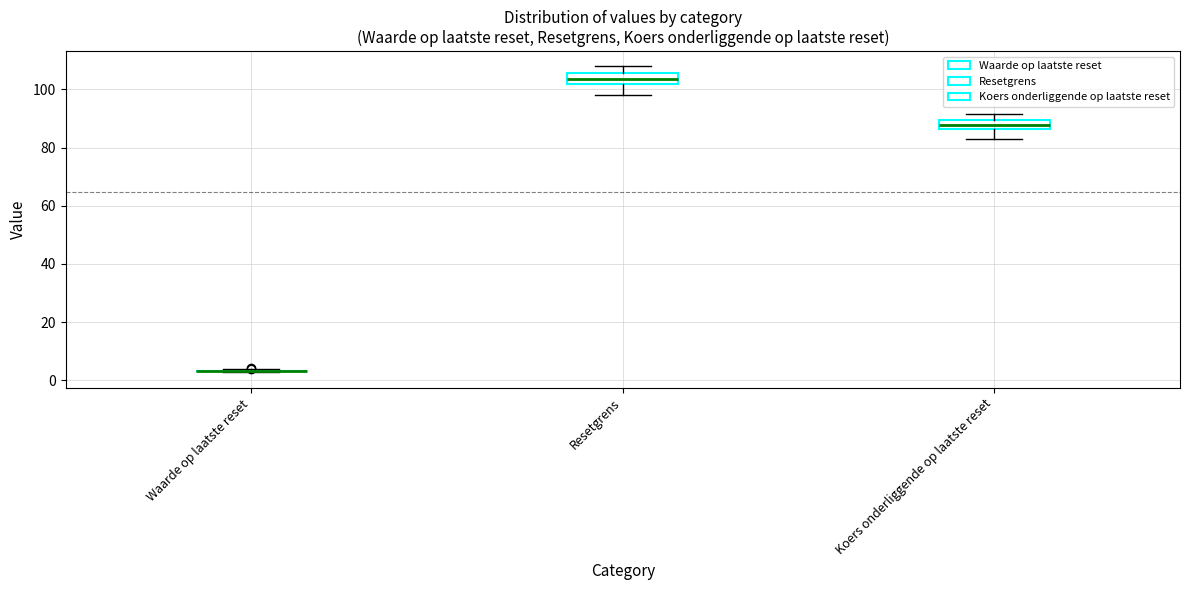

Where is the upper edge of the box for Koers onderliggende op laatste reset on the y-axis? The values are not printed on the chart, so give them approximately, as read against the axis.

90